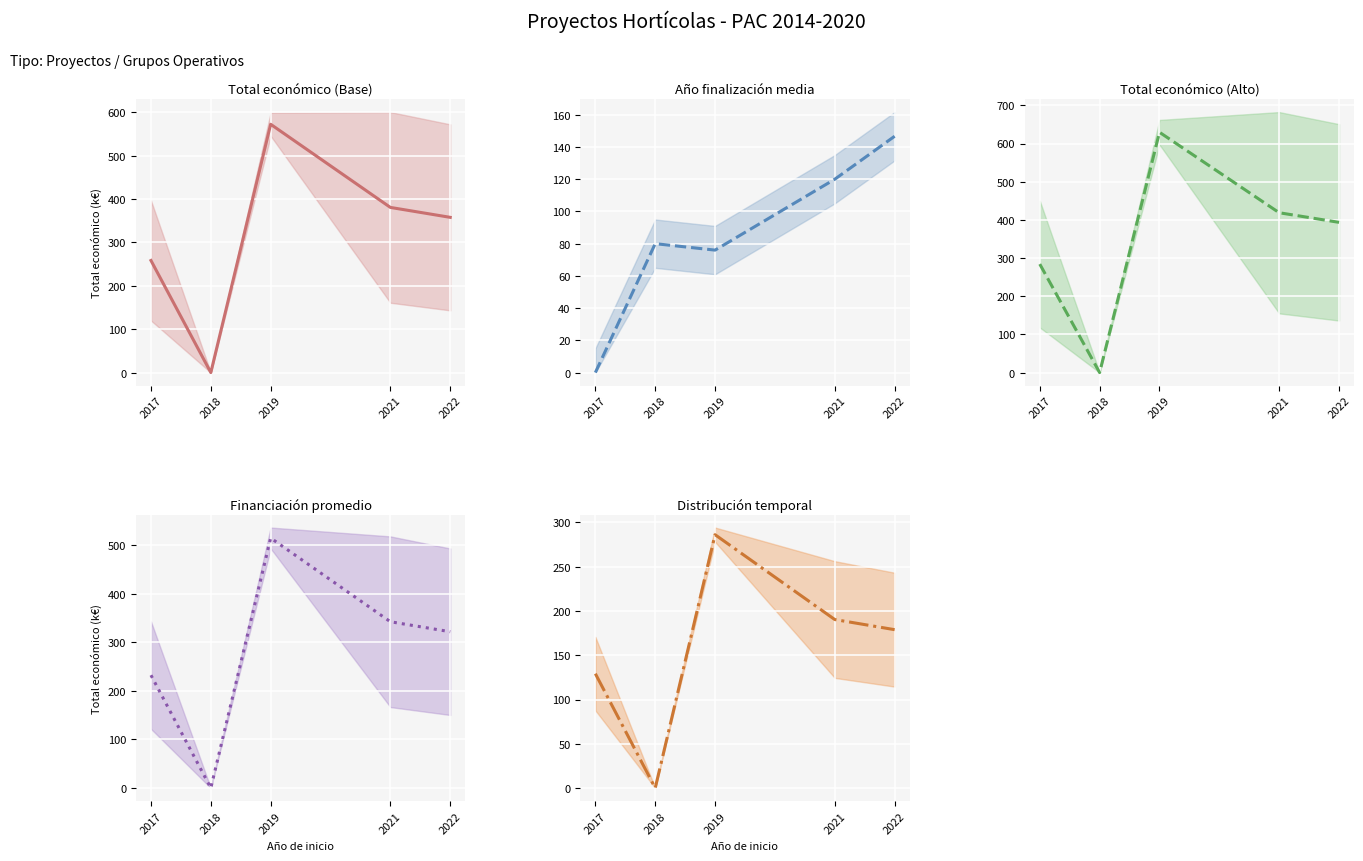

True or false: Financiación promedio media and Total económico (Base) media intersect in this chart.

False